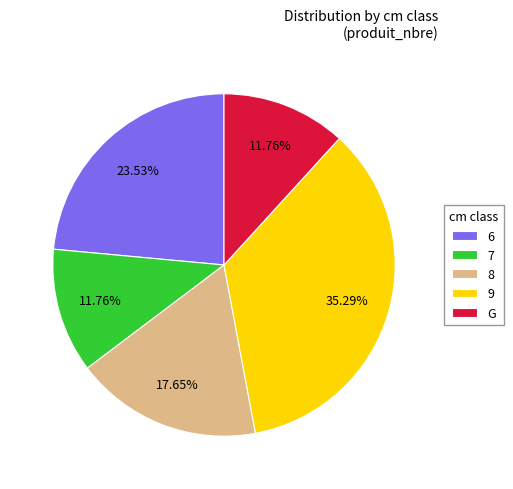

Which has a higher value, 9 or G?

9